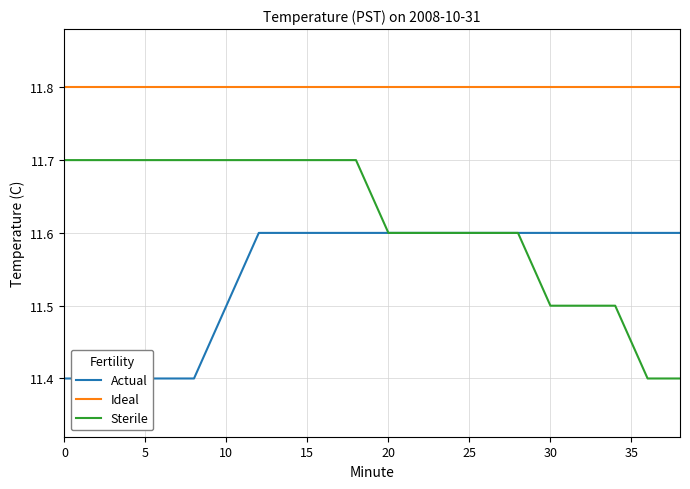

True or false: Sterile and Ideal cross at least once.

False